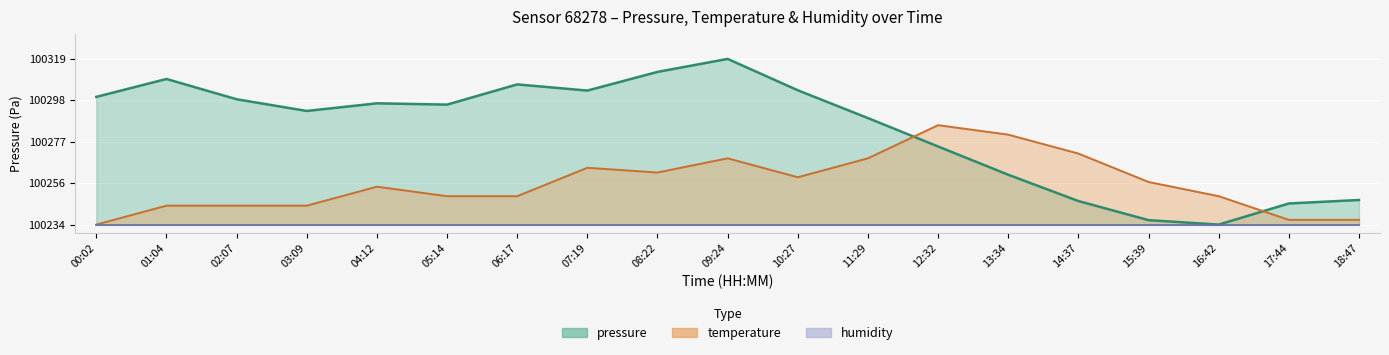

Read the temperature value at 08:22.

100261.1